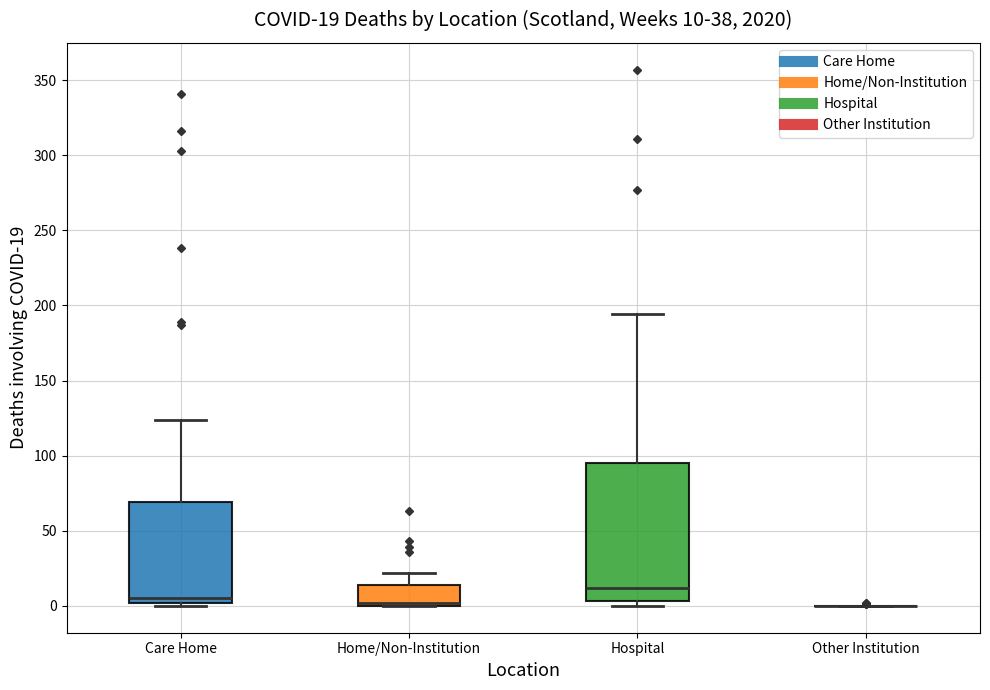

Comparing the boxes themselves (not the whiskers), which one is the tallest?

Hospital